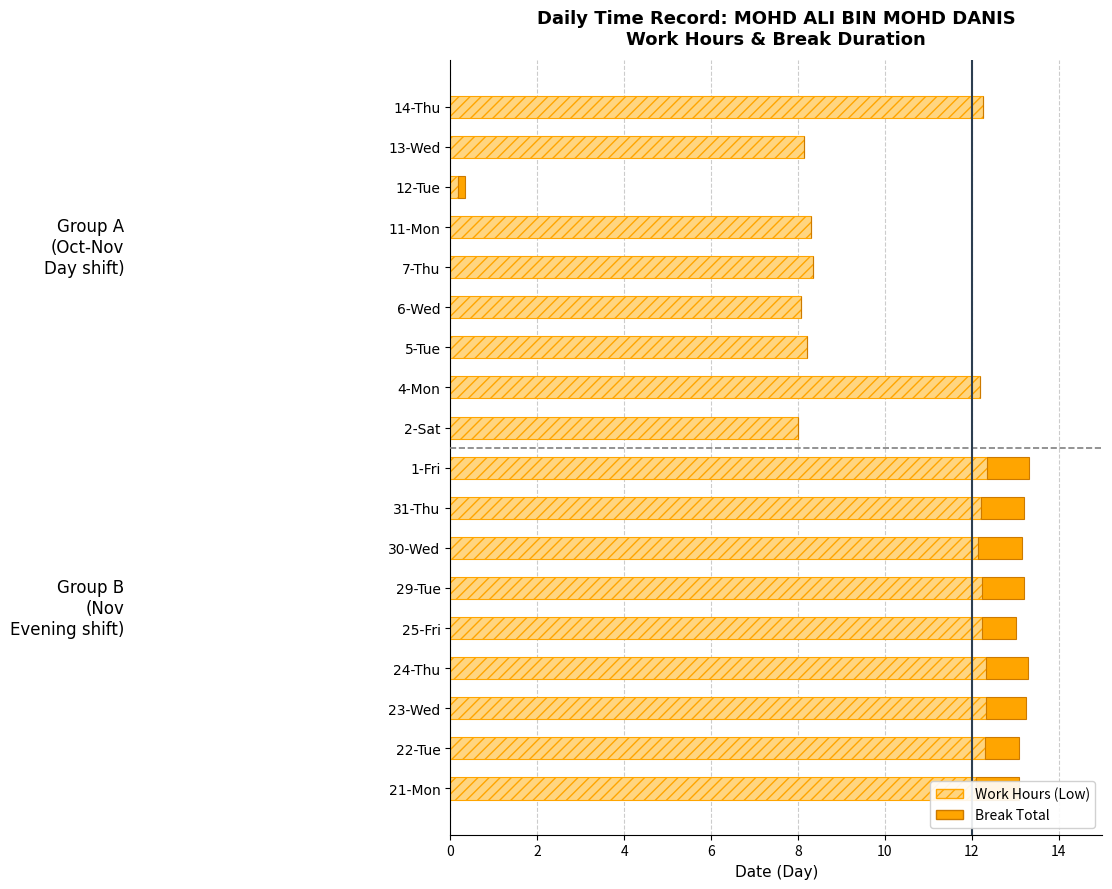

True or false: Work Hours (Low) has a value of 12.2 at 4-Mon.

True